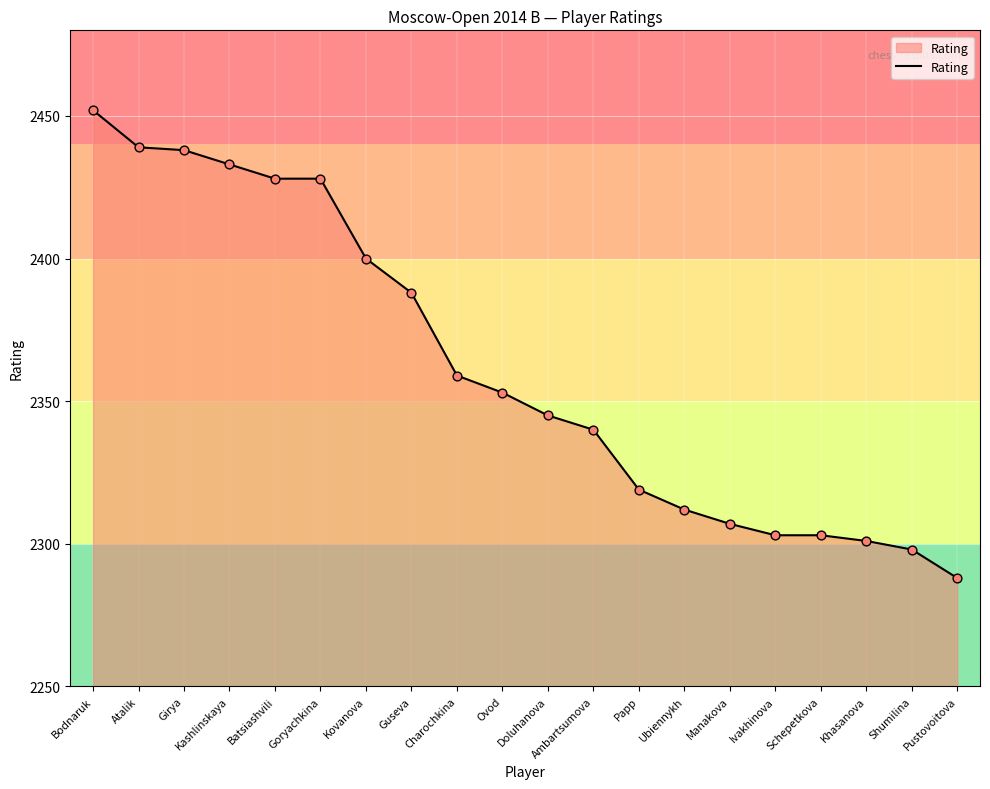

What is the change in value from Girya to Pustovoitova?

-150